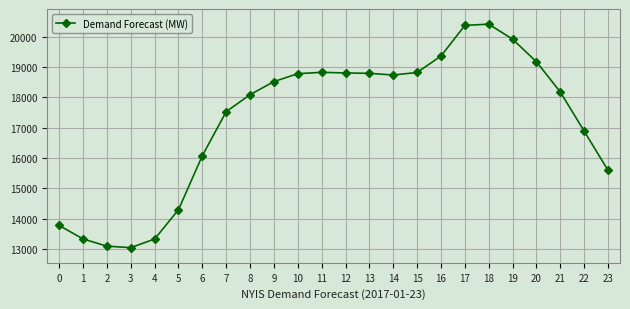

What is the sum of all values?

413740